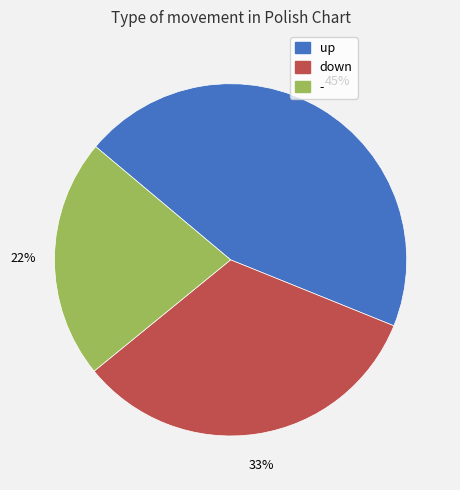

The down slice represents 33% of the pie. True or false?

True